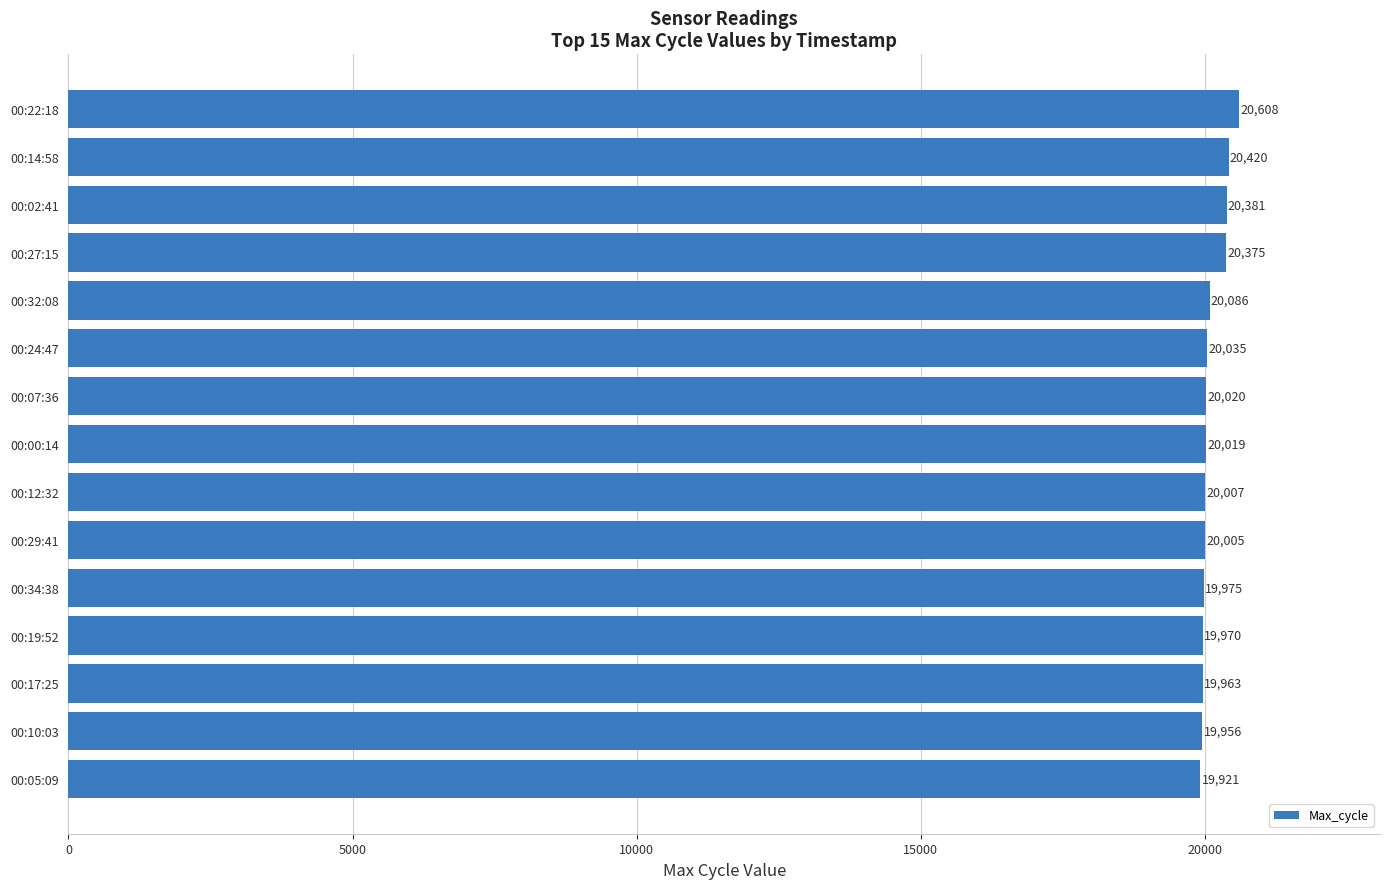

What is the greatest value displayed?

20608